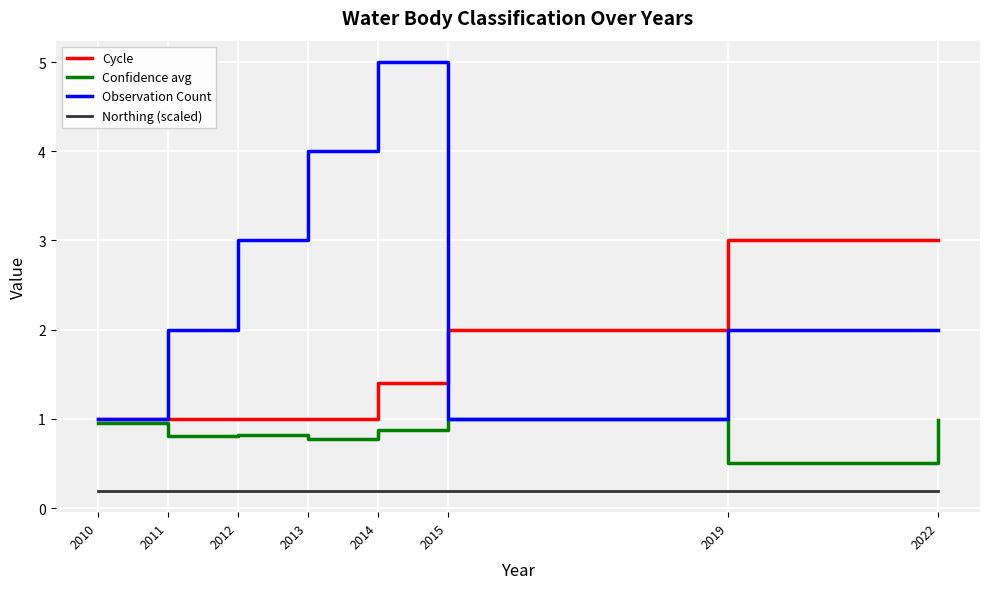

Is the value of Northing (scaled) at 2015 greater than the value of Cycle at 2010?

No